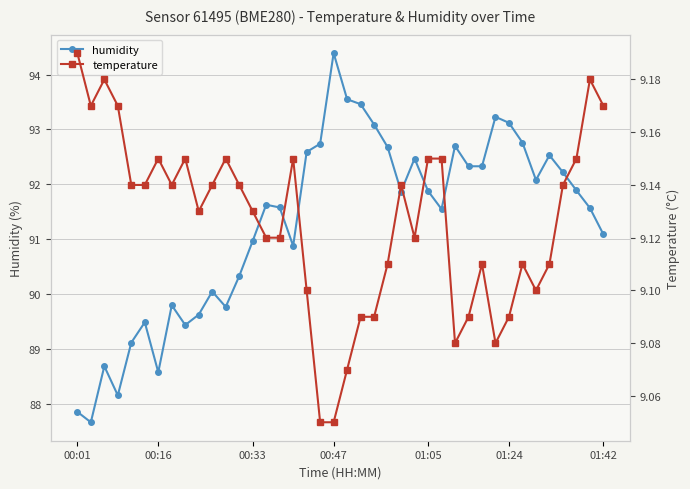

True or false: humidity and temperature cross at least once.

False